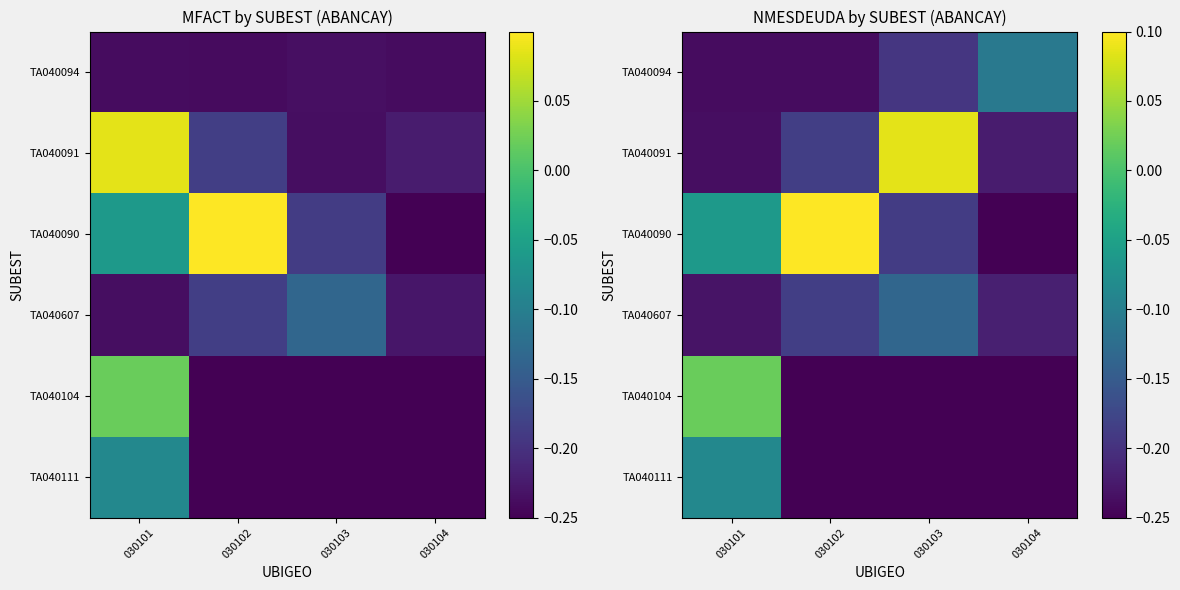

List the labels in order of TA040094 value, smallest first.

030102, 030101, 030103, 030104